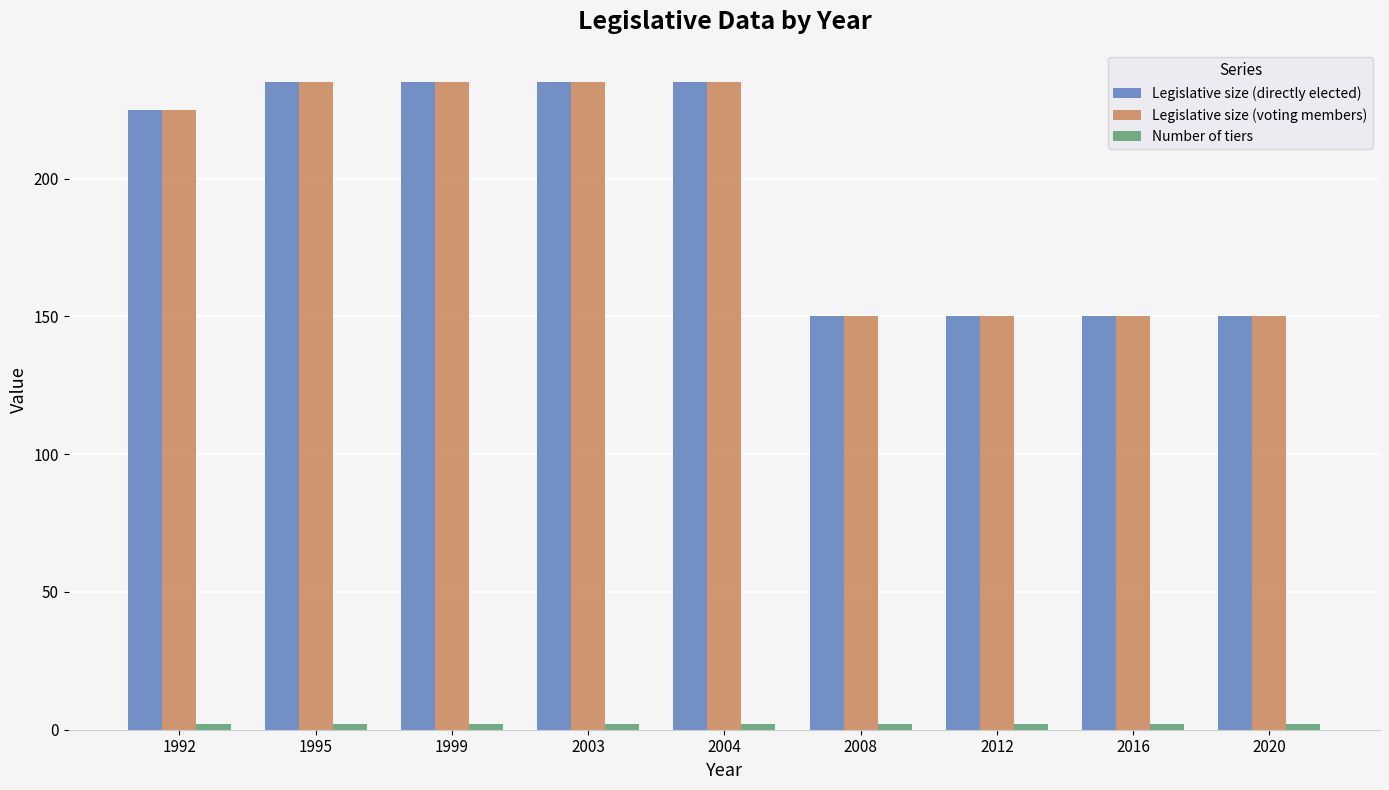

What is the average value of the Legislative size (directly elected) series?

196